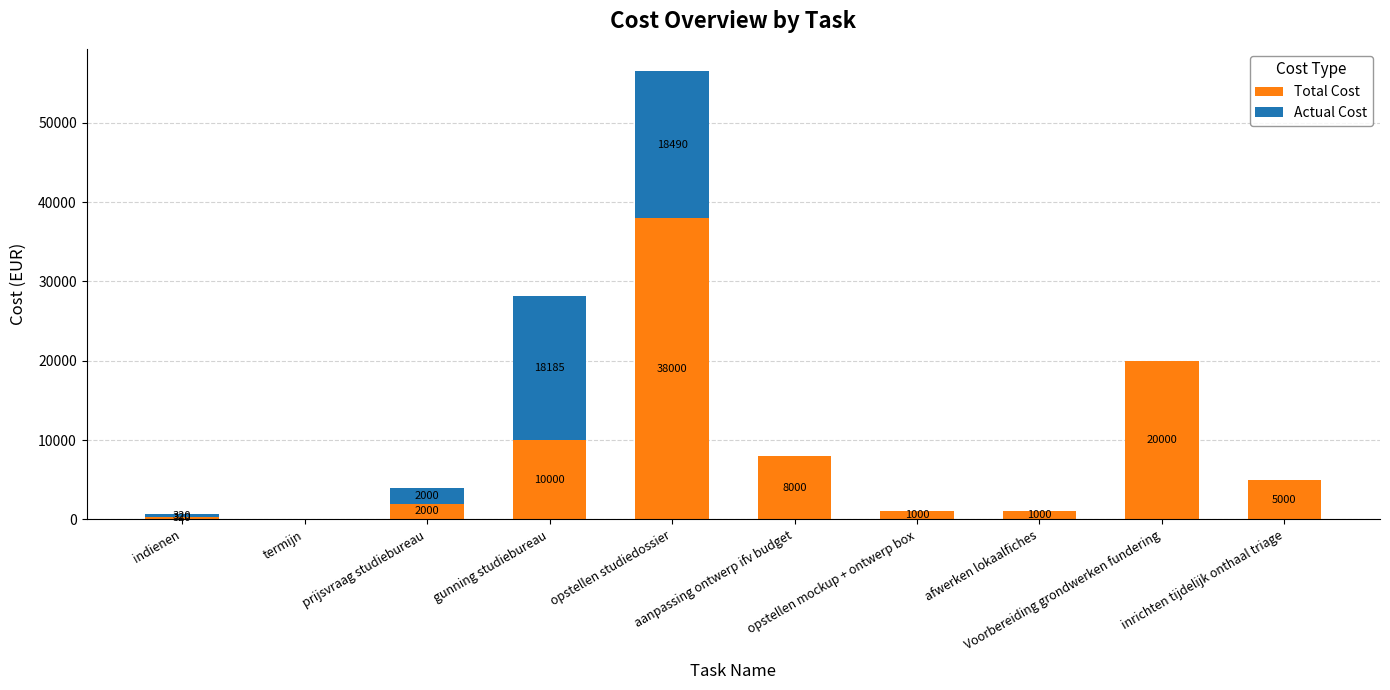

How many distinct data groups are displayed?

2